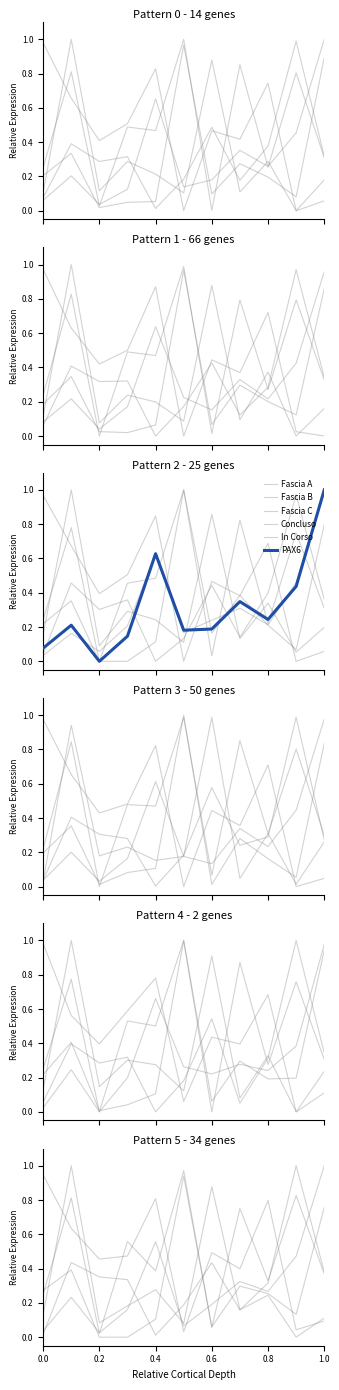

What is the difference between the highest and lowest values at 0.6?

0.8